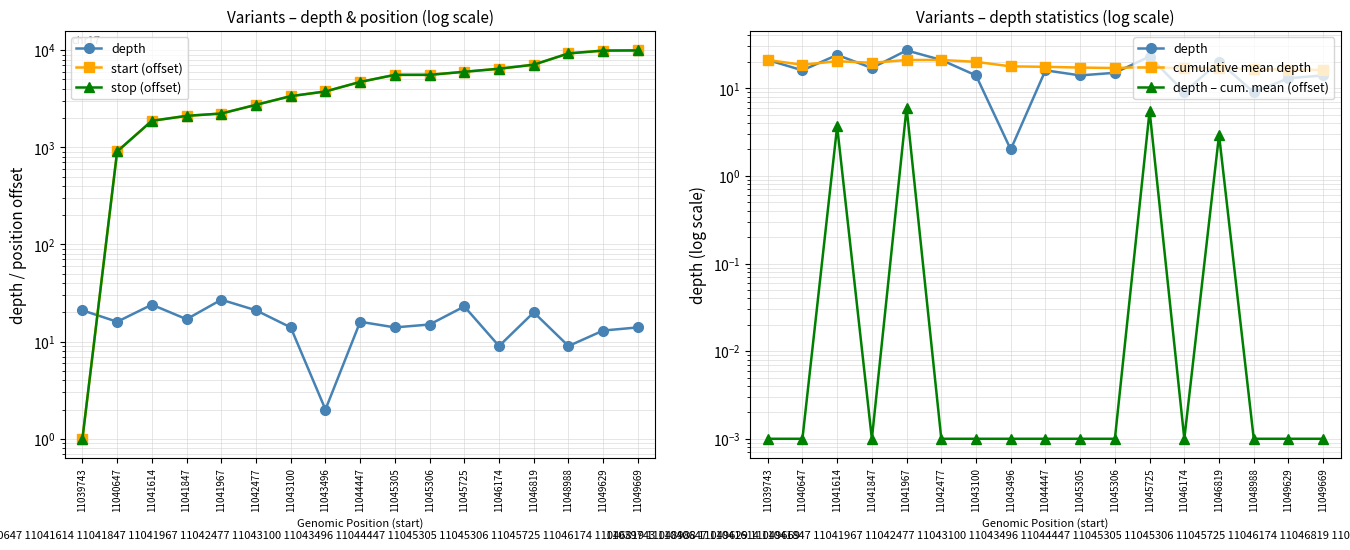

Reading right to left, extract all data points from this chart.

depth: 11049669=14.0	11049629=13.0	11048988=9.0	11046819=20.0	11046174=9.0	11045725=23.0	11045306=15.0	11045305=14.0	11044447=16.0	11043496=2.0	11043100=14.0	11042477=21.0	11041967=27.0	11041847=17.0	11041614=24.0	11040647=16.0	11039743=21.0
start (offset): 11049669=9927.0	11049629=9887.0	11048988=9246.0	11046819=7077.0	11046174=6432.0	11045725=5983.0	11045306=5564.0	11045305=5563.0	11044447=4705.0	11043496=3754.0	11043100=3358.0	11042477=2735.0	11041967=2225.0	11041847=2105.0	11041614=1872.0	11040647=905.0	11039743=1.0
stop (offset): 11049669=9927.0	11049629=9888.0	11048988=9246.0	11046819=7077.0	11046174=6432.0	11045725=5983.0	11045306=5564.0	11045305=5563.0	11044447=4705.0	11043496=3754.0	11043100=3358.0	11042477=2735.0	11041967=2225.0	11041847=2105.0	11041614=1872.0	11040647=905.0	11039743=1.0
cumulative mean depth: 11049669=16.2	11049629=16.3	11048988=16.5	11046819=17.1	11046174=16.8	11045725=17.5	11045306=17.0	11045305=17.2	11044447=17.6	11043496=17.8	11043100=20.0	11042477=21.0	11041967=21.0	11041847=19.5	11041614=20.3	11040647=18.5	11039743=21.0
depth – cum. mean (offset): 11049669=0.0	11049629=0.0	11048988=0.0	11046819=2.9	11046174=0.0	11045725=5.5	11045306=0.0	11045305=0.0	11044447=0.0	11043496=0.0	11043100=0.0	11042477=0.0	11041967=6.0	11041847=0.0	11041614=3.7	11040647=0.0	11039743=0.0